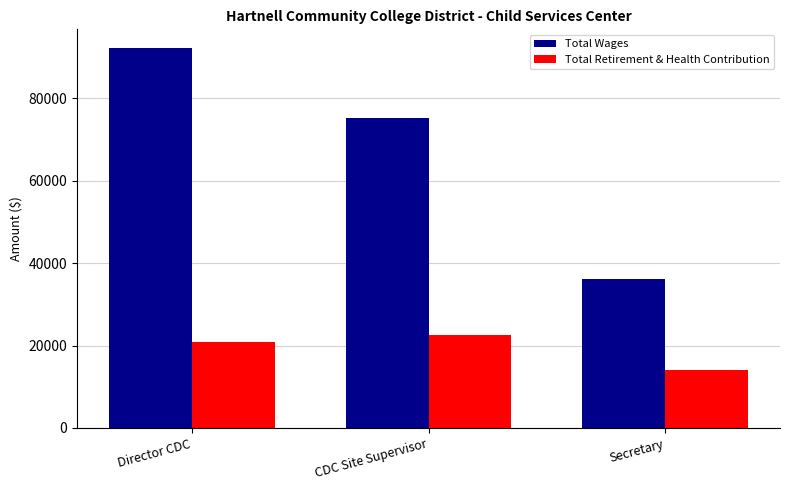

What is the spread (max minus min) of values at Secretary?

22118.1